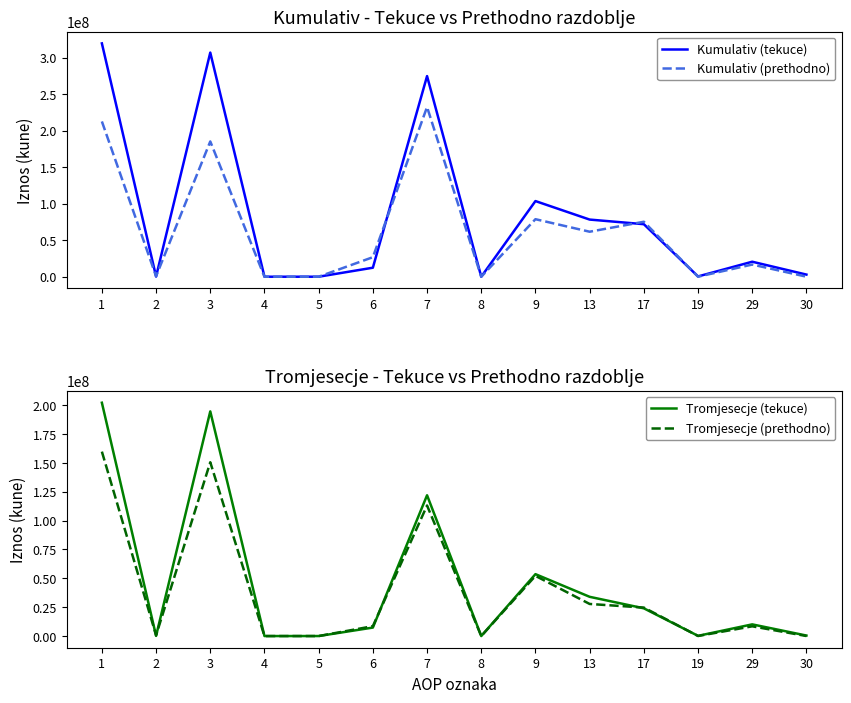

Which has a higher value, 1 or 9?

1